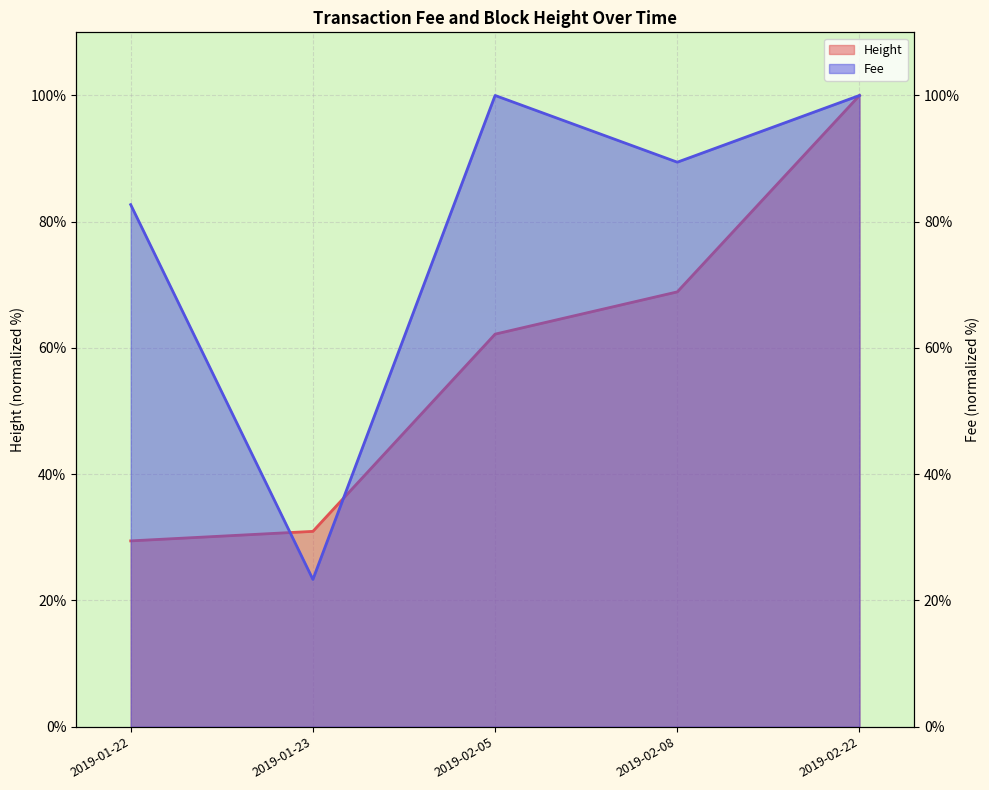

List the labels in order of Fee value, largest first.

2019-02-05, 2019-02-22, 2019-02-08, 2019-01-22, 2019-01-23